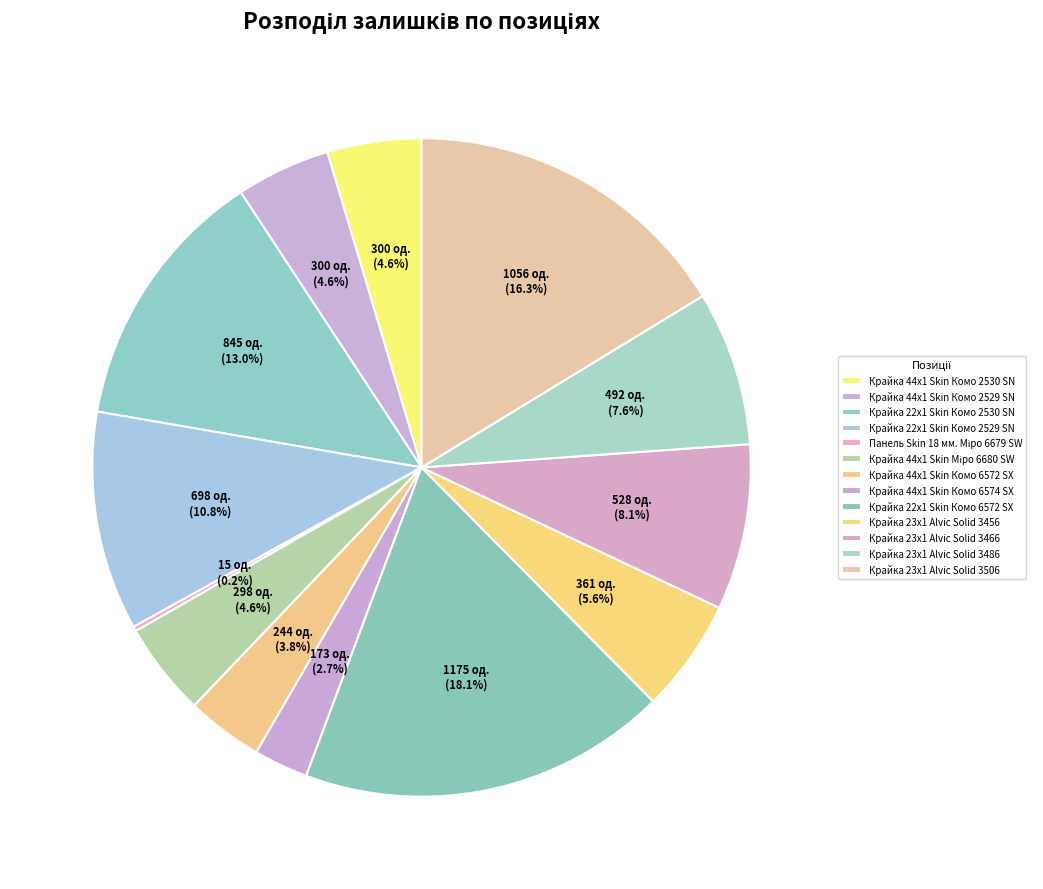

True or false: Крайка 44x1 Skin Комо 6574 SX accounts for 3% of the total.

True